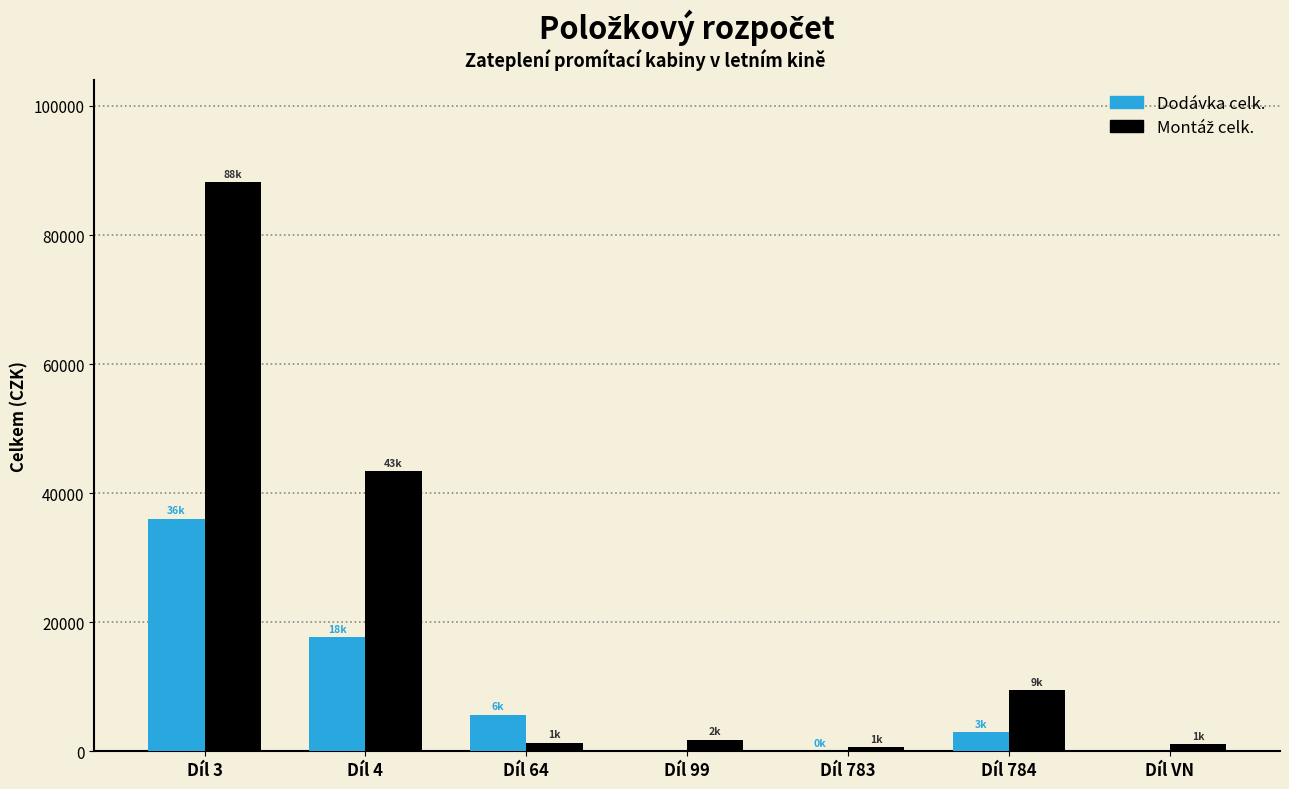

What is the sum of all Dodávka celk. values?

62378.0